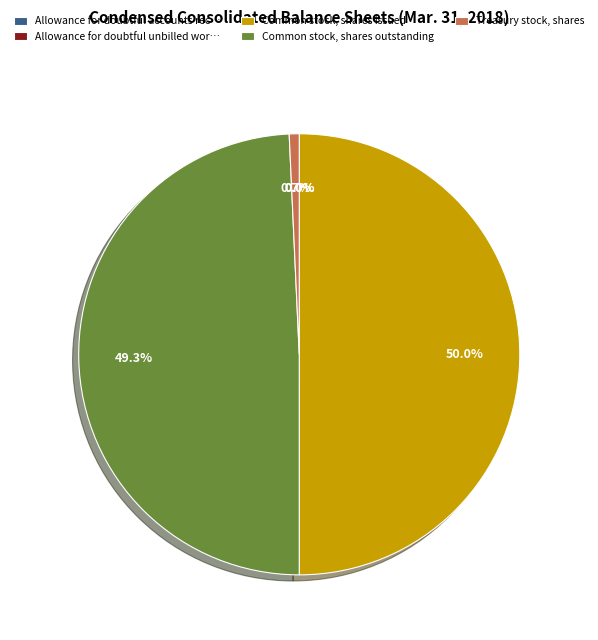

Which category has the biggest portion of the pie?

Common stock, shares issued